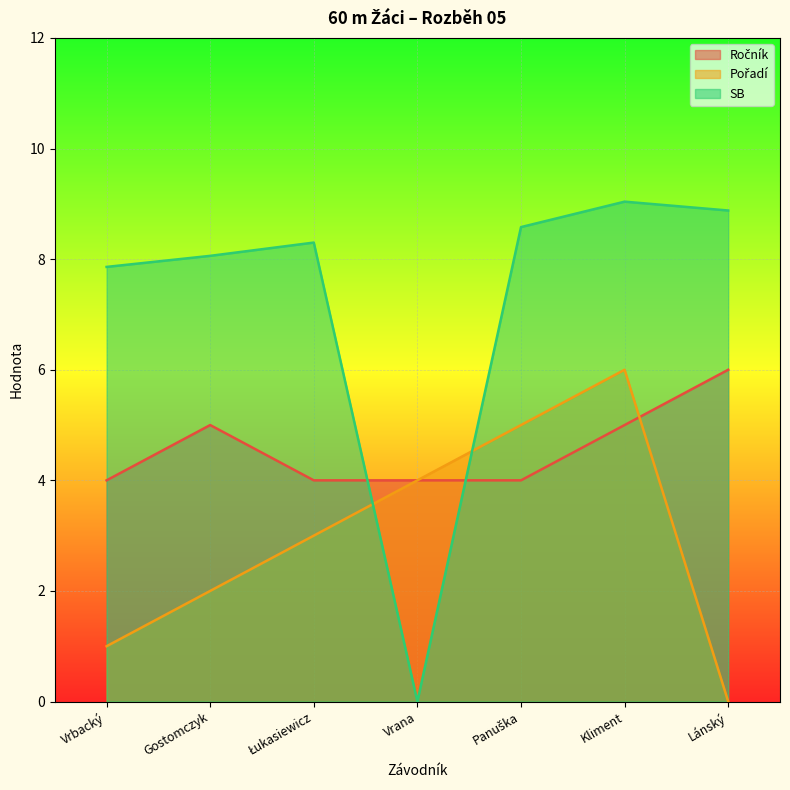

What is the value of the Ročník point at the 3rd from the left?

4.0